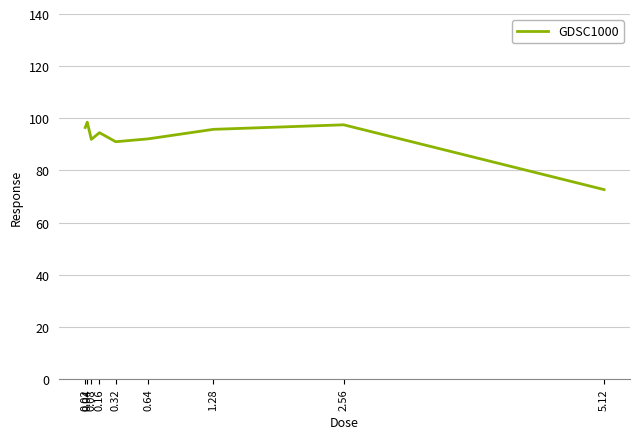

What is the greatest value displayed?

98.5